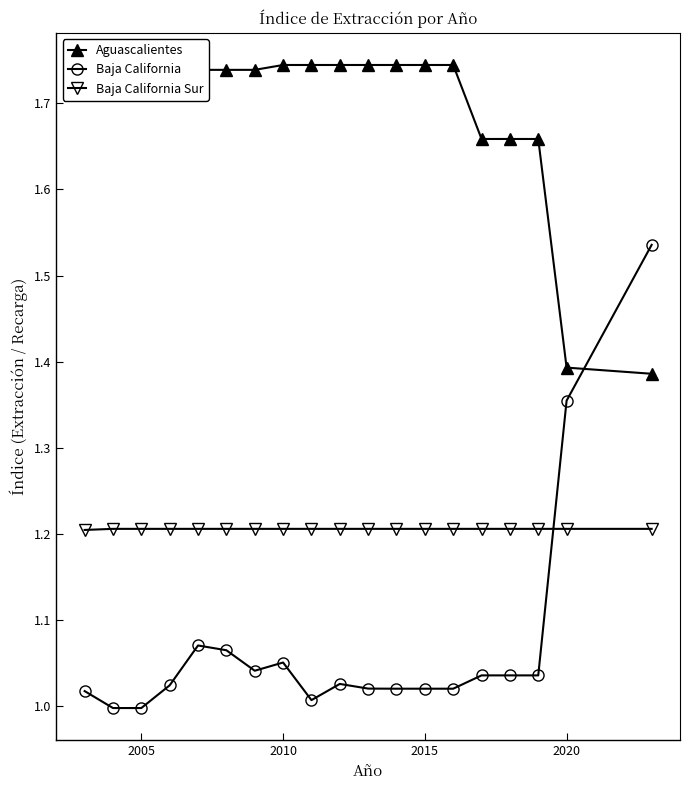

Which series has the widest spread of values?

Baja California